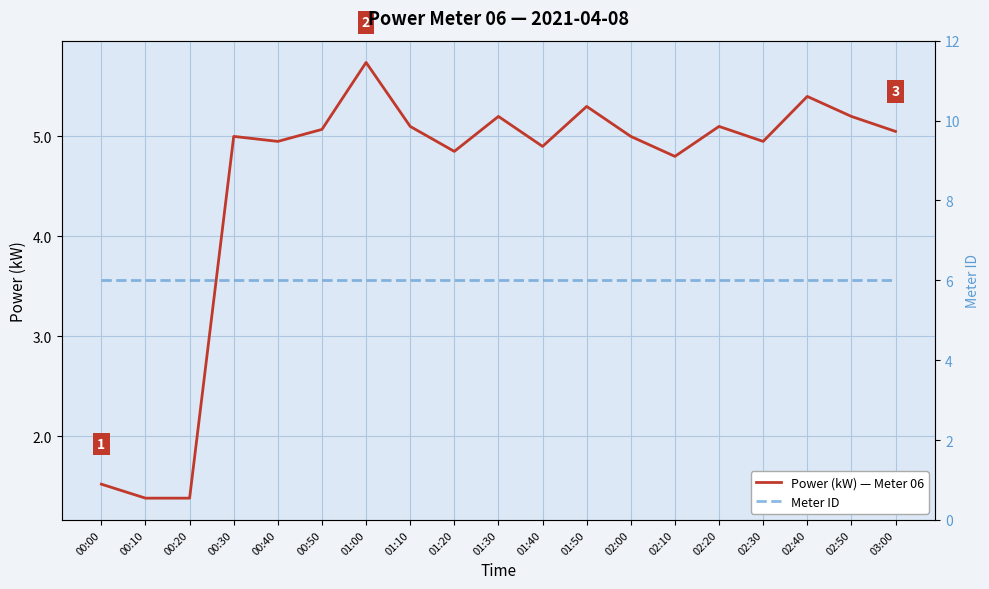

Reading left to right, extract all data points from this chart.

Power (kW) — Meter 06: 00:00=1.5	00:10=1.4	00:20=1.4	00:30=5.0	00:40=5.0	00:50=5.1	01:00=5.7	01:10=5.1	01:20=4.8	01:30=5.2	01:40=4.9	01:50=5.3	02:00=5.0	02:10=4.8	02:20=5.1	02:30=5.0	02:40=5.4	02:50=5.2	03:00=5.0
Meter ID: 00:00=6.0	00:10=6.0	00:20=6.0	00:30=6.0	00:40=6.0	00:50=6.0	01:00=6.0	01:10=6.0	01:20=6.0	01:30=6.0	01:40=6.0	01:50=6.0	02:00=6.0	02:10=6.0	02:20=6.0	02:30=6.0	02:40=6.0	02:50=6.0	03:00=6.0